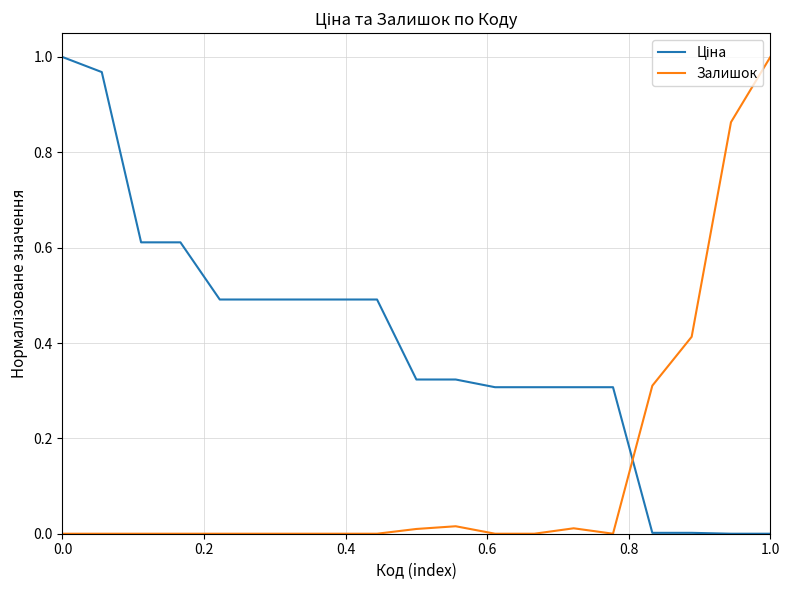

Which series has the largest range (max minus min)?

Ціна